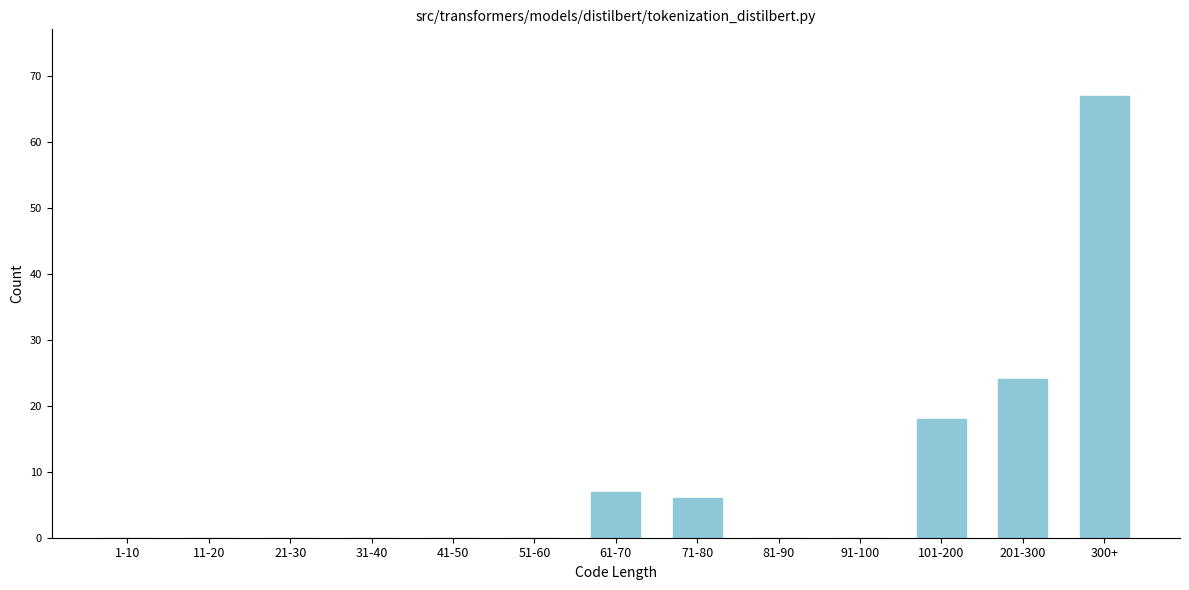

Reading left to right, transcribe all the data shown in this chart.

1-10=0	11-20=0	21-30=0	31-40=0	41-50=0	51-60=0	61-70=7	71-80=6	81-90=0	91-100=0	101-200=18	201-300=24	300+=67